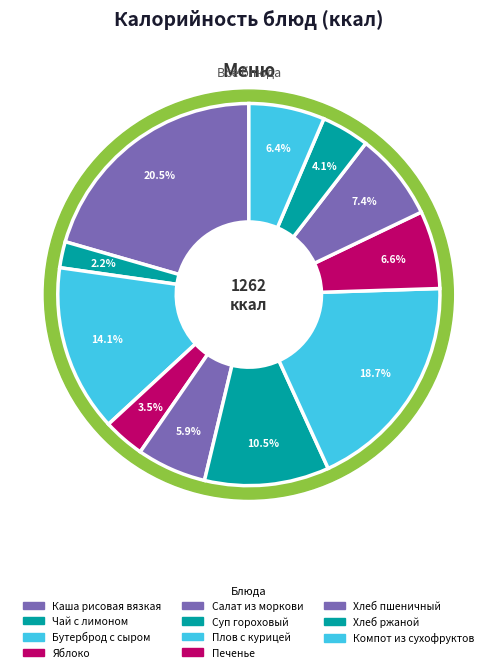

Is there a majority slice in this chart?

No